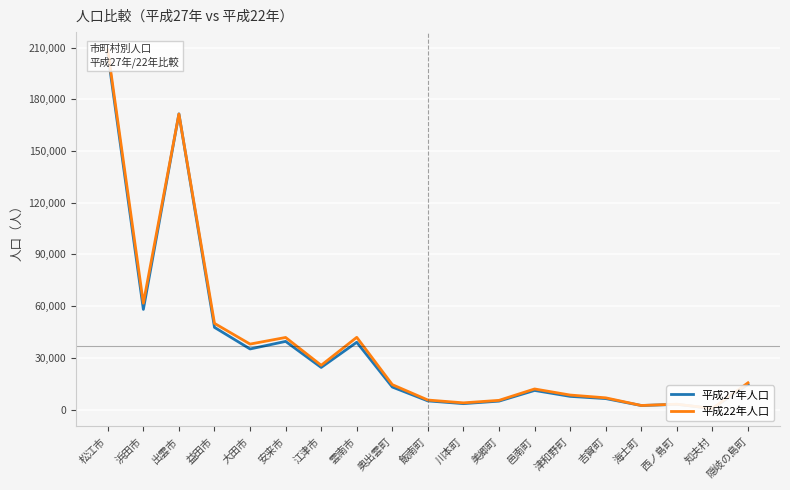

True or false: 平成22年人口 has more than 0 interior local peaks.

True